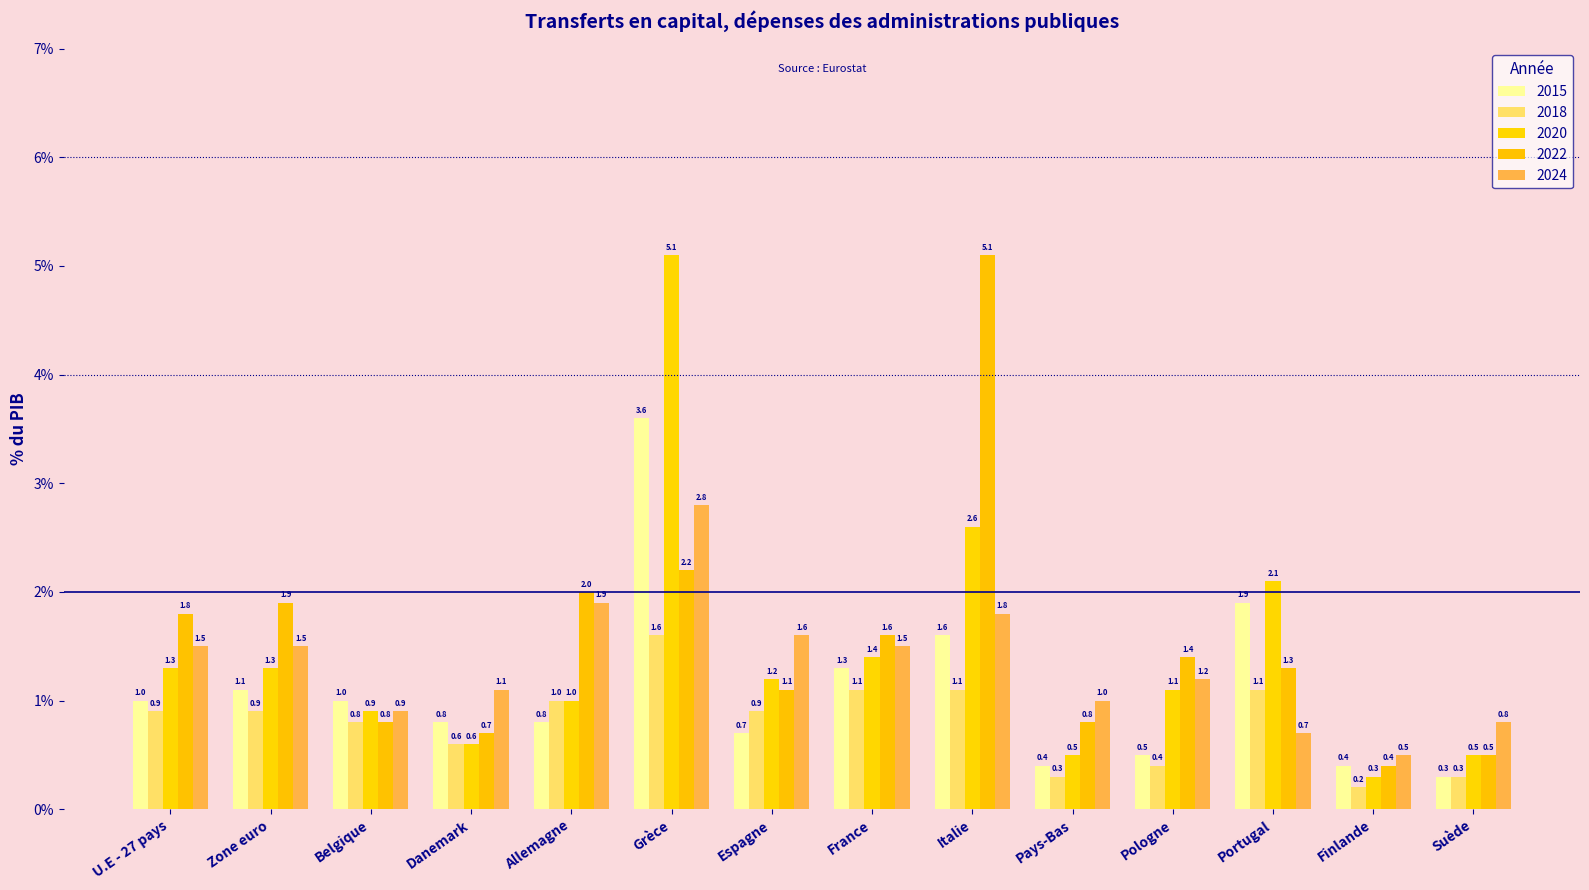

Which series has the largest total across all categories?

2022